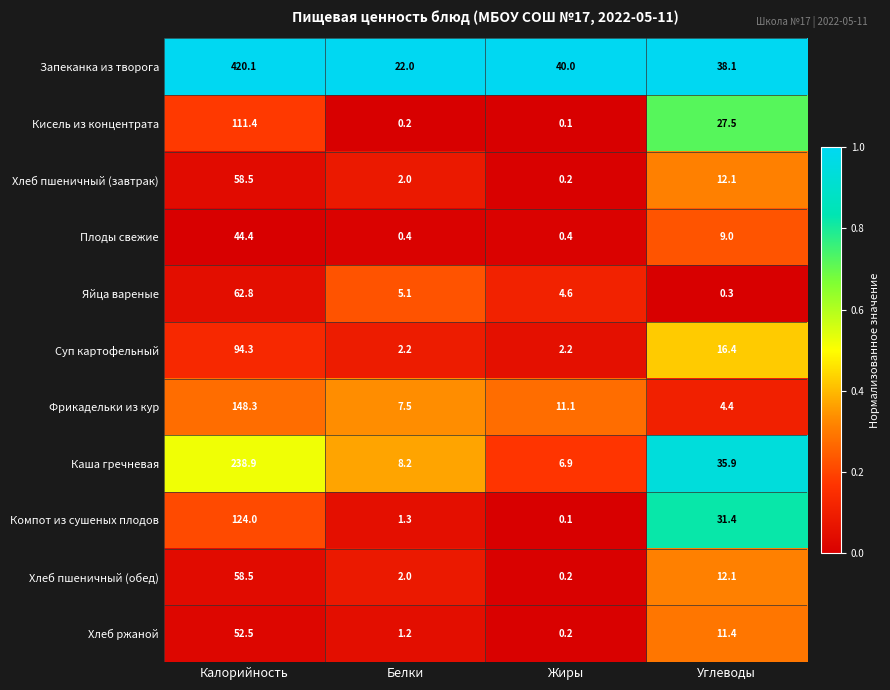

Which series has the widest spread of values?

Запеканка из творога